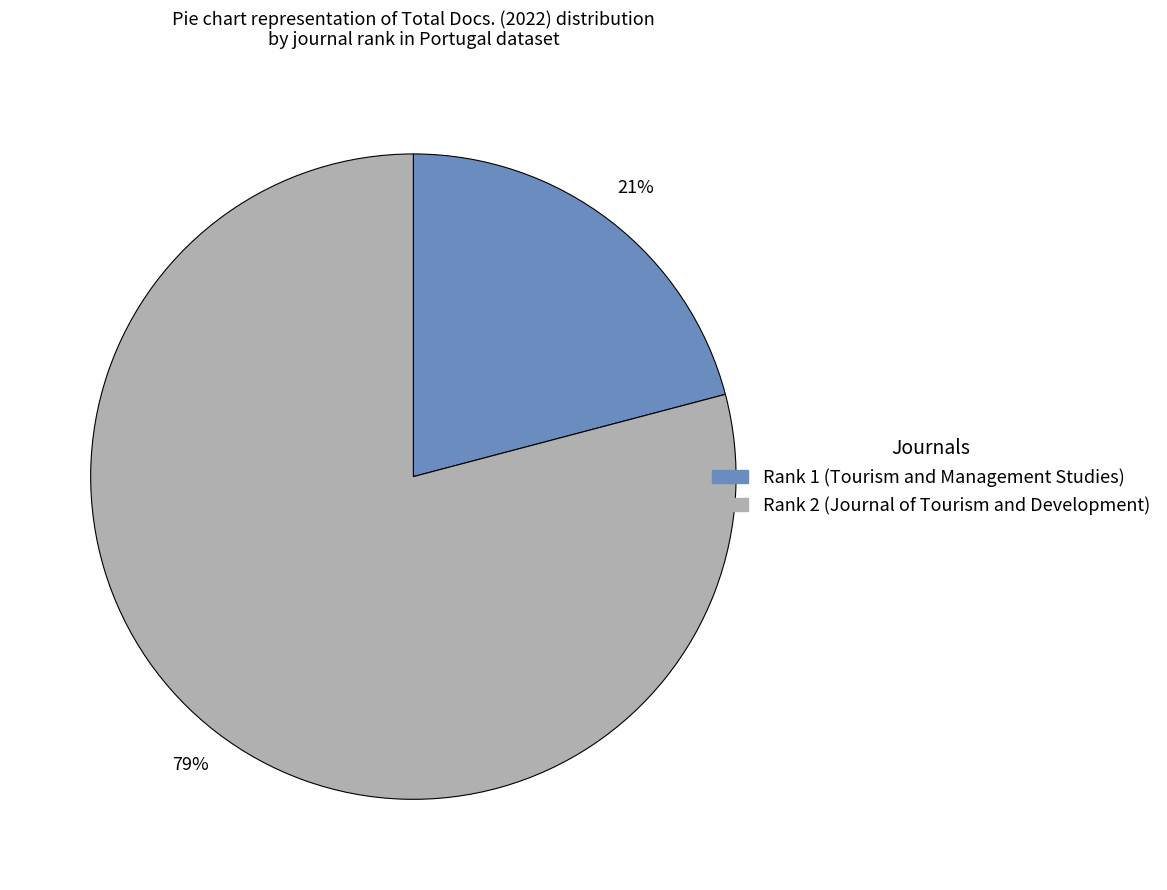

To the nearest percent, what is the average slice percentage?

50%